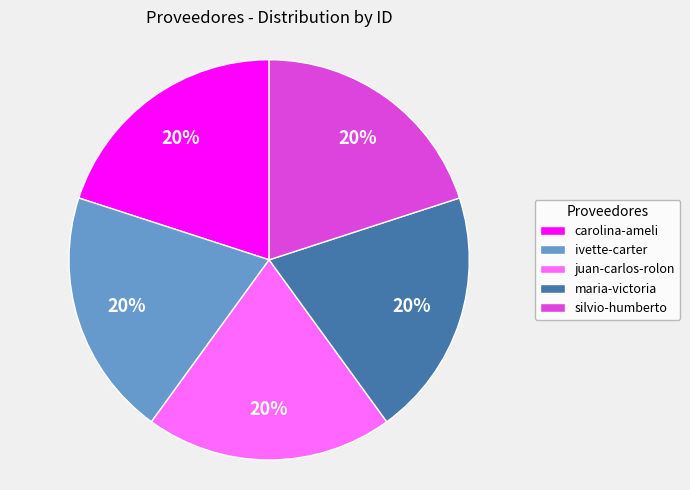

True or false: juan-carlos-rolon accounts for 20% of the total.

True